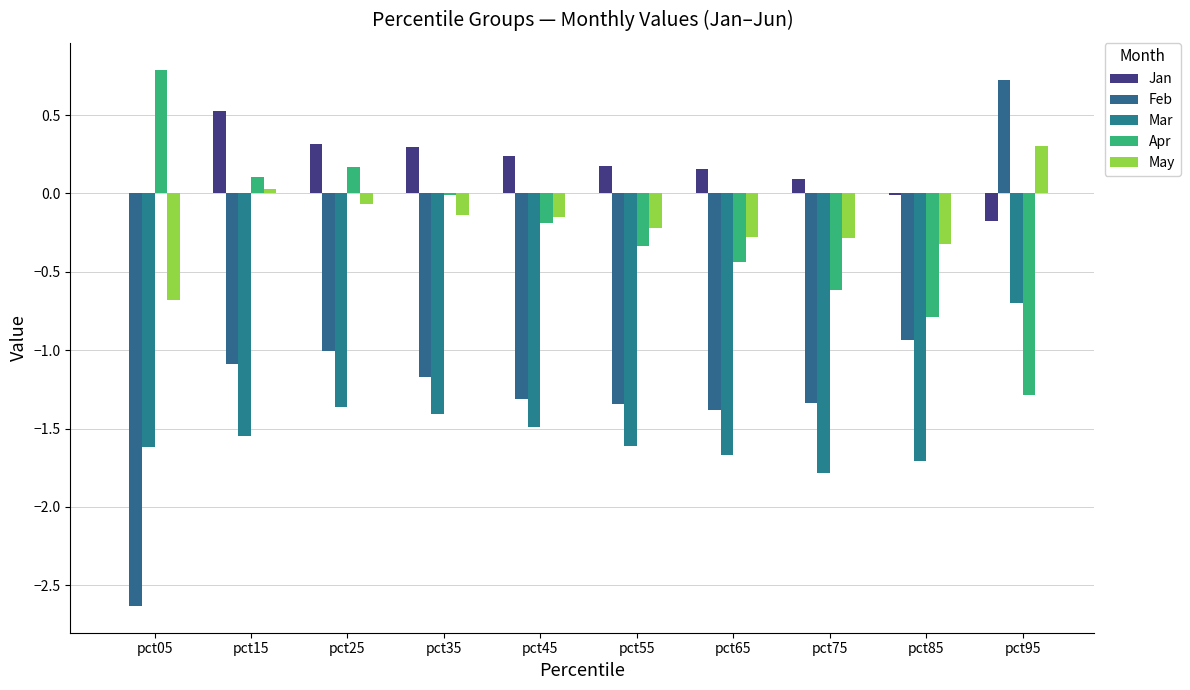

What are all the series names shown in the legend?

Jan, Feb, Mar, Apr, May